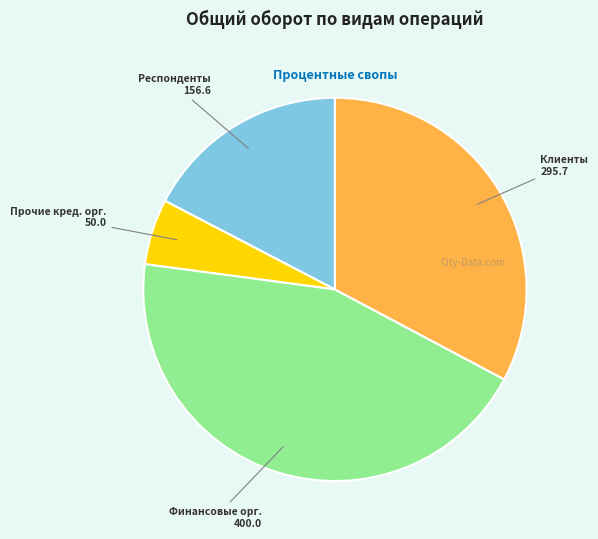

Approximately how many times larger is the value at Респонденты compared to Клиенты?

0.5